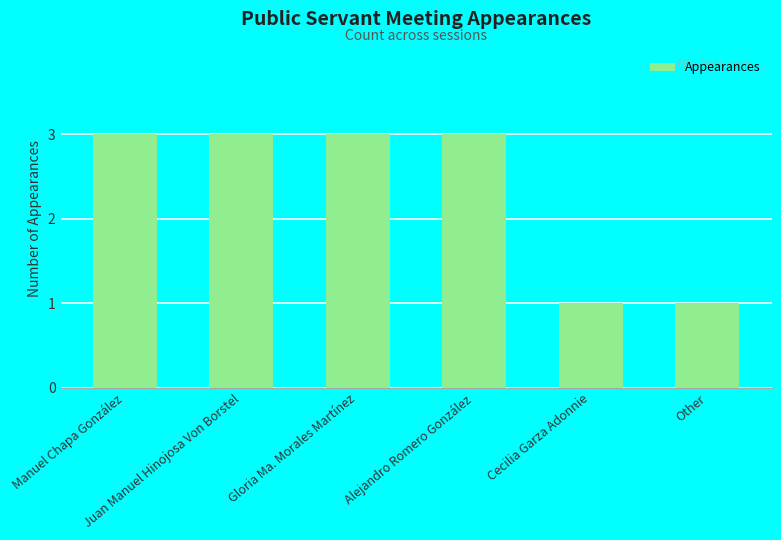

Approximately how many times larger is the value at Manuel Chapa González compared to Alejandro Romero González?

1.0